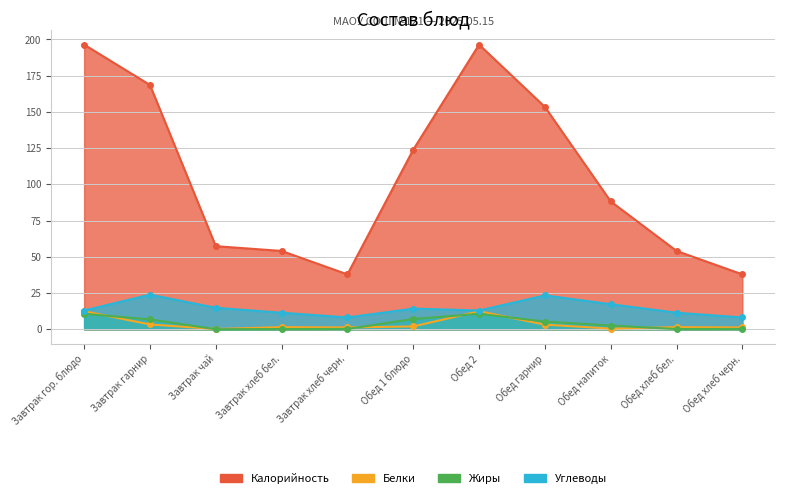

How many data points in Углеводы are above 12?

7